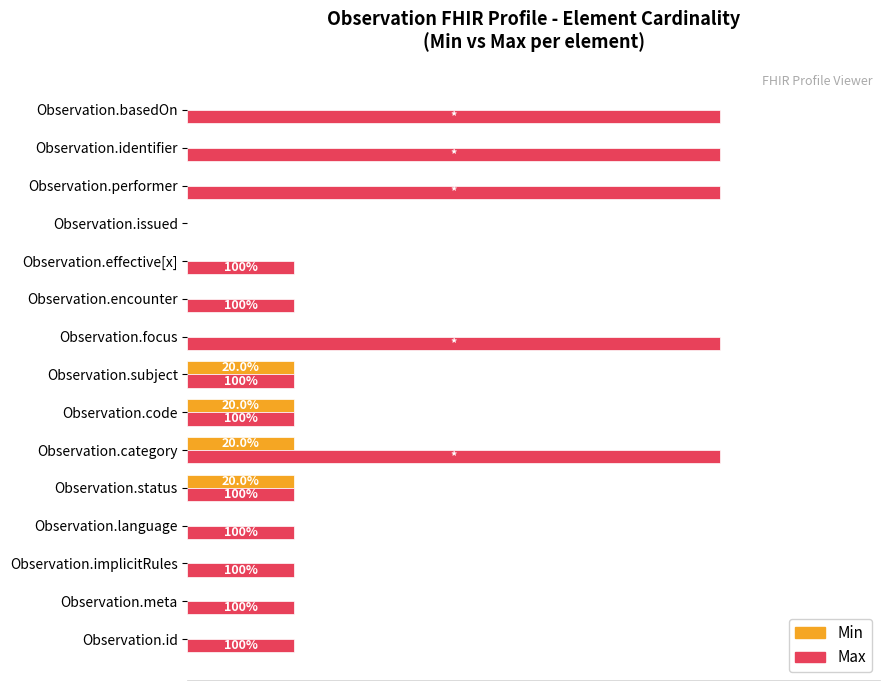

What are all the series names shown in the legend?

Min, Max